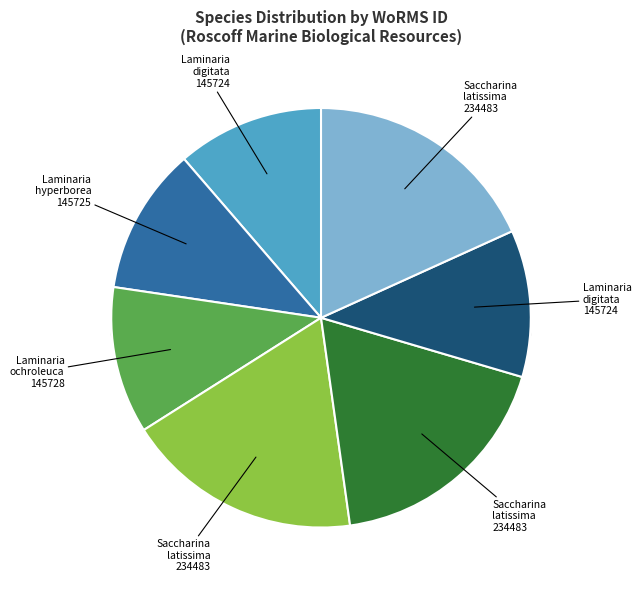

Which has a higher value, Laminaria digitata (RCC7124) or Laminaria ochroleuca (RAS129)?

Laminaria ochroleuca (RAS129)